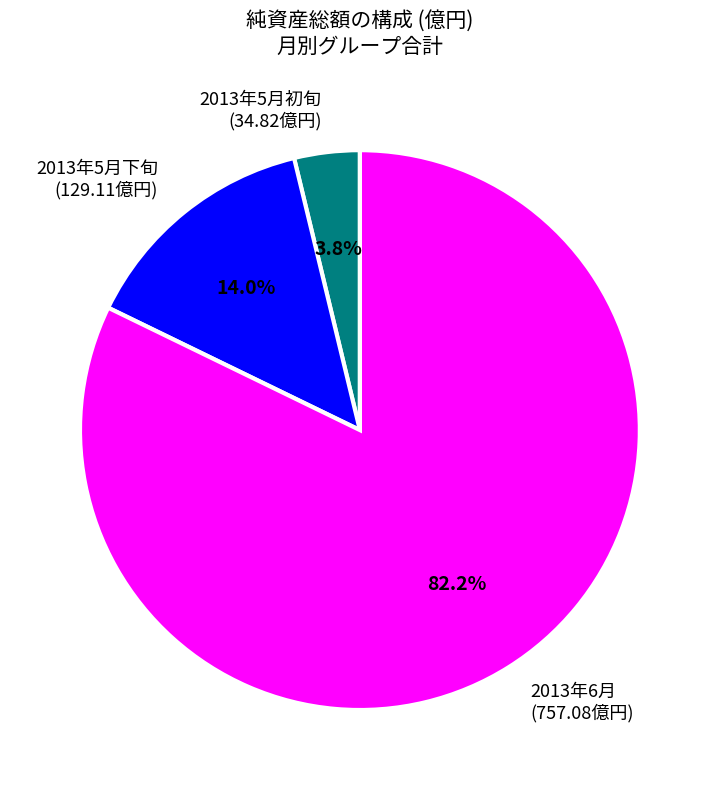

Which category has the smallest portion of the pie?

2013年5月初旬 (34.82億円)